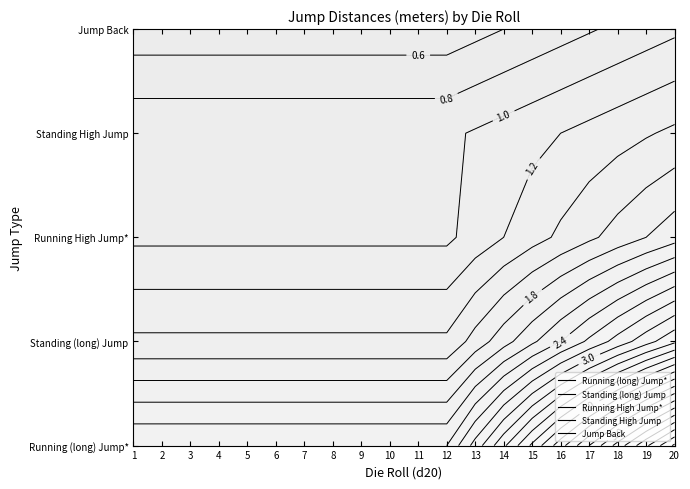

Which has a higher value, 7 or 19?

19